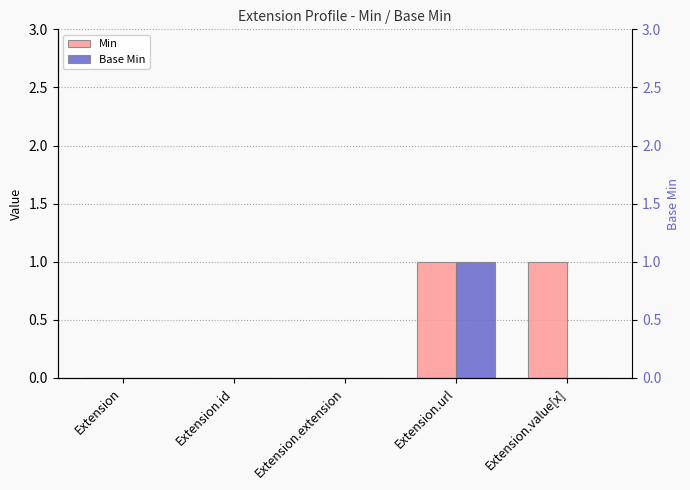

Reading left to right, transcribe all the data shown in this chart.

Min: Extension=0	Extension.id=0	Extension.extension=0	Extension.url=1	Extension.value[x]=1
Base Min: Extension=0	Extension.id=0	Extension.extension=0	Extension.url=1	Extension.value[x]=0